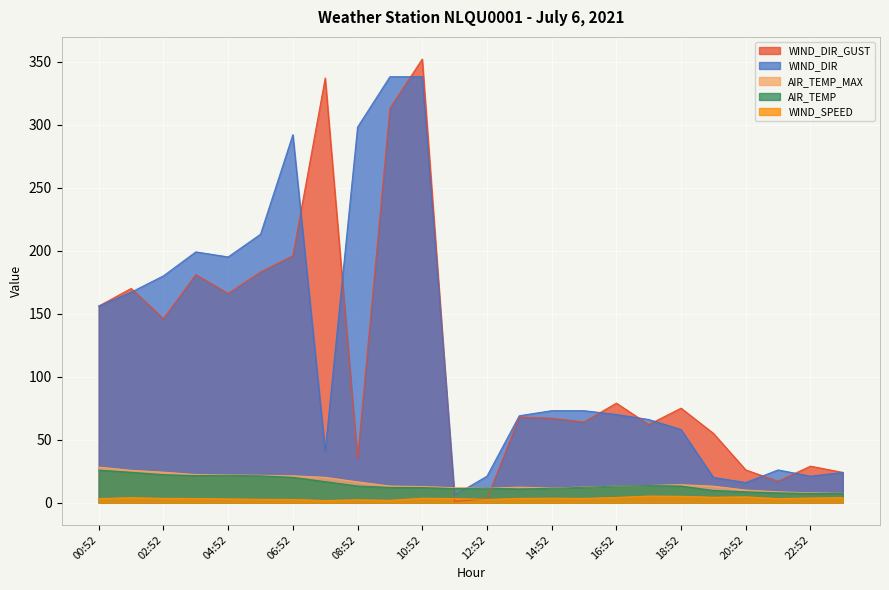

What is the value of the AIR_TEMP point at the 12th from the left?

11.2